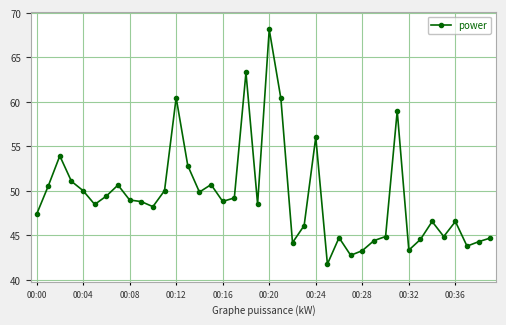

What is the difference between the maximum and minimum values?

26.4